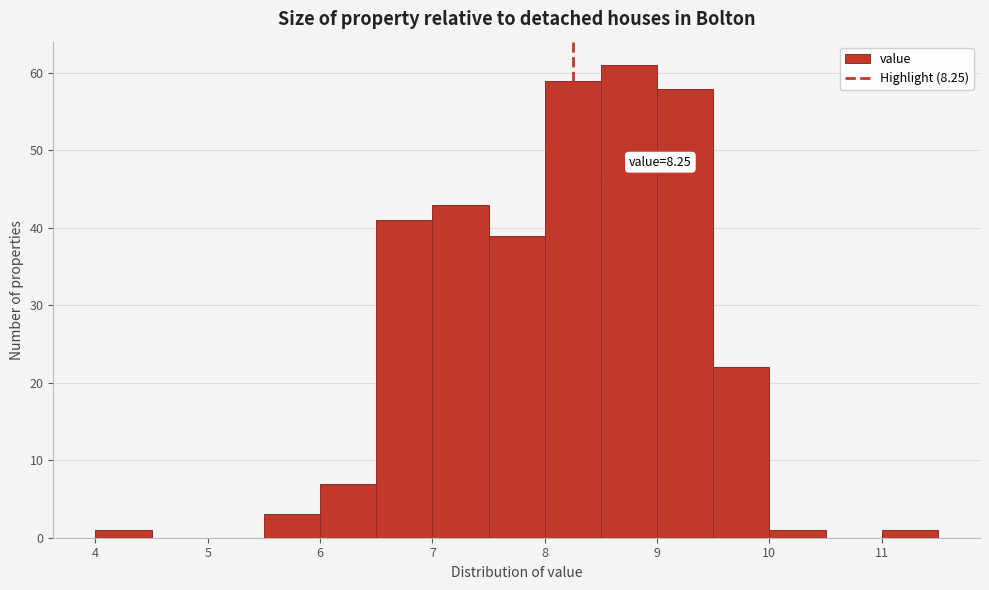

Over which range of the x-axis is the bar tallest?

8.5 to 9.0